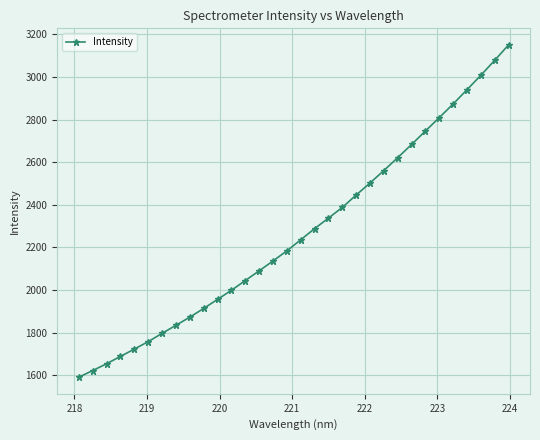

What is the minimum value shown in the chart?

1590.1